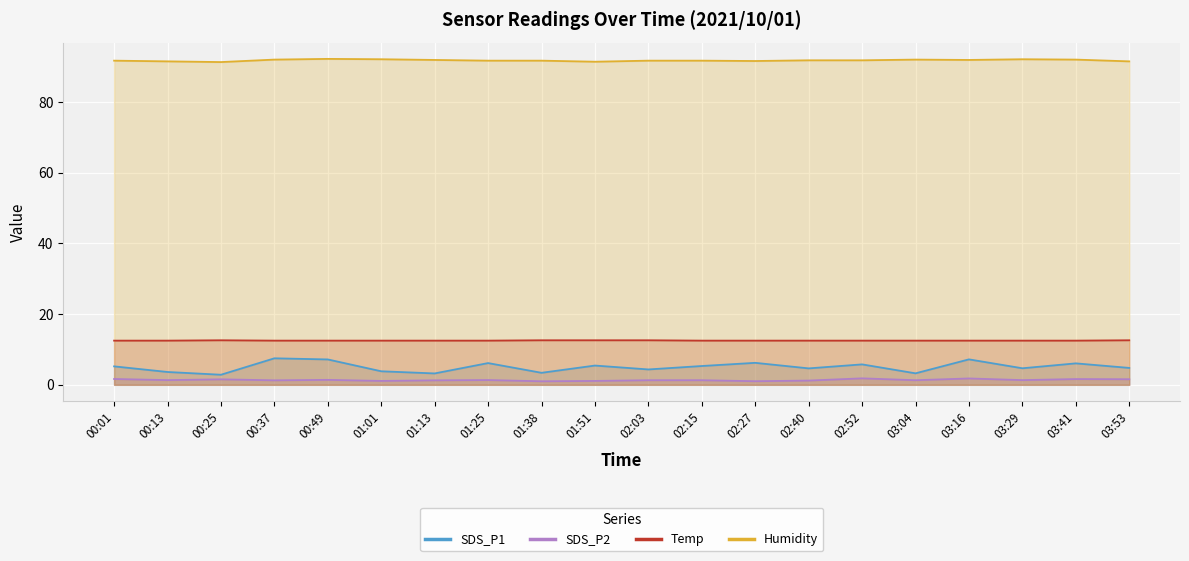

True or false: Temp and Humidity intersect in this chart.

False